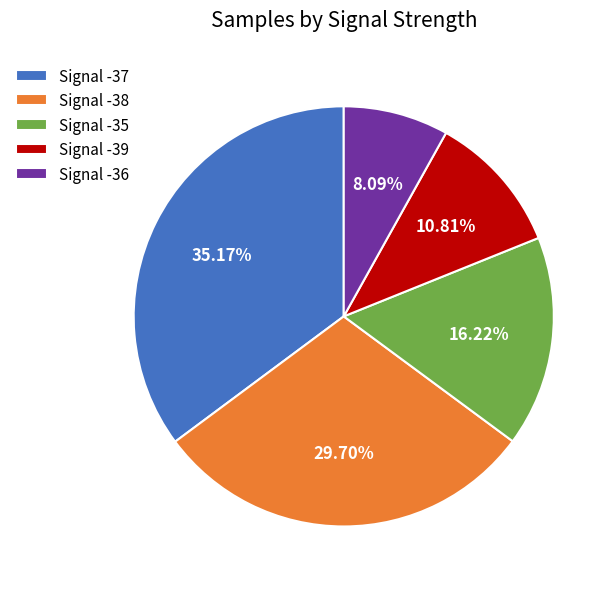

Between Signal -36 and Signal -35, which is larger?

Signal -35